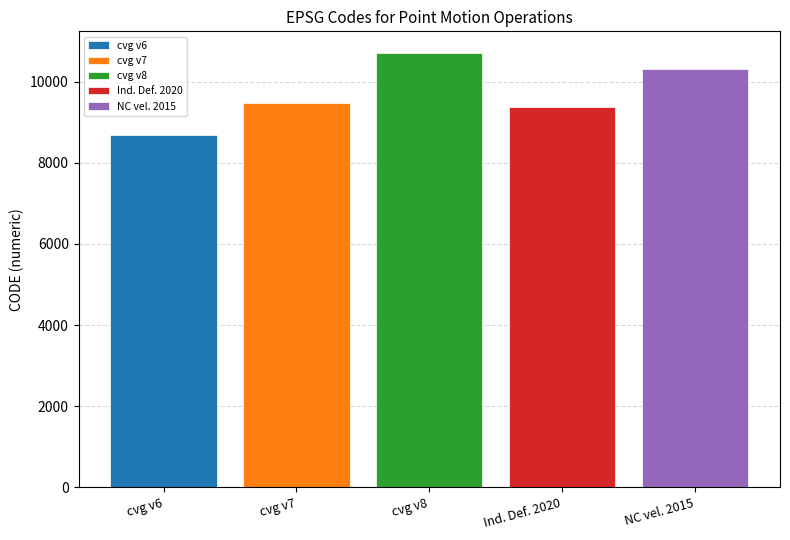

How many categories are shown in the chart?

1